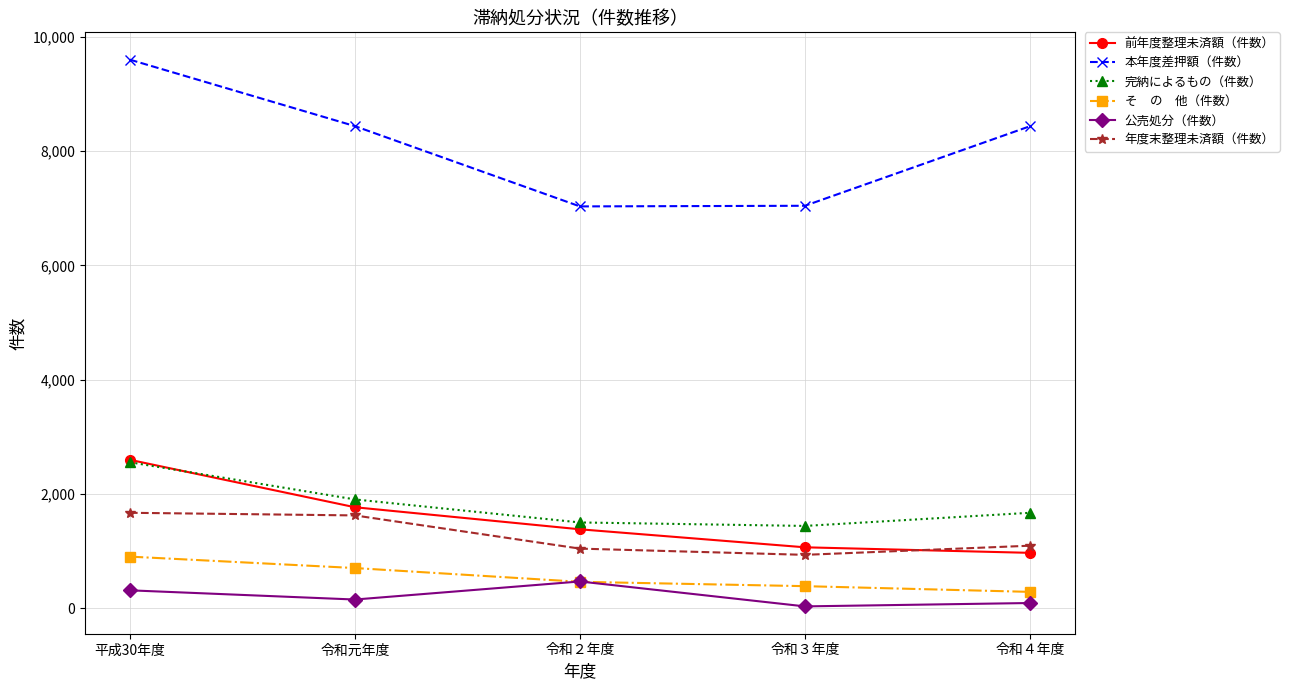

At which category is the sum across all series the highest?

平成30年度